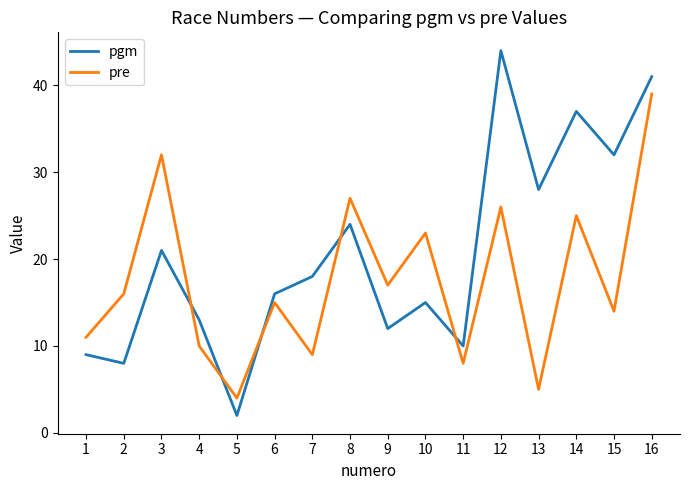

True or false: pre has more than 0 interior local peaks.

True